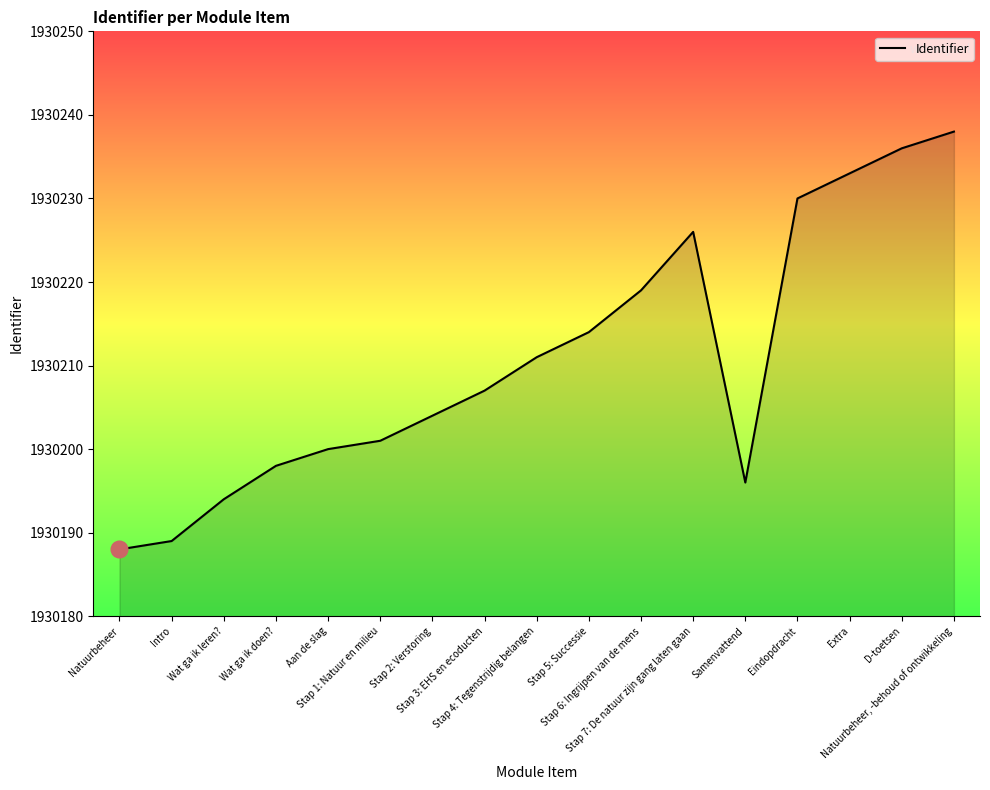

How many lines are shown in the chart?

1